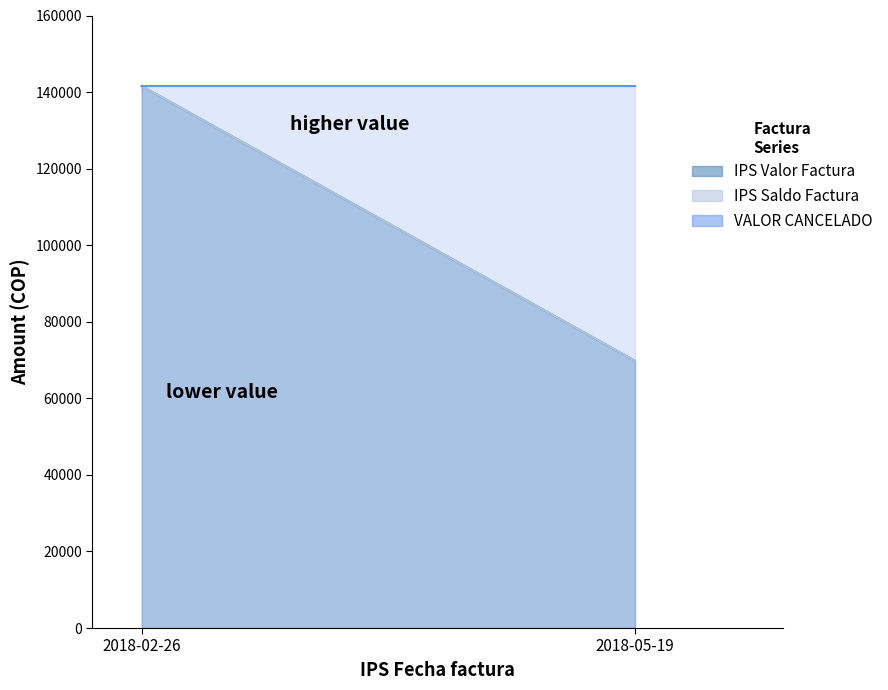

At which label does VALOR CANCELADO reach its peak?

2018-02-26